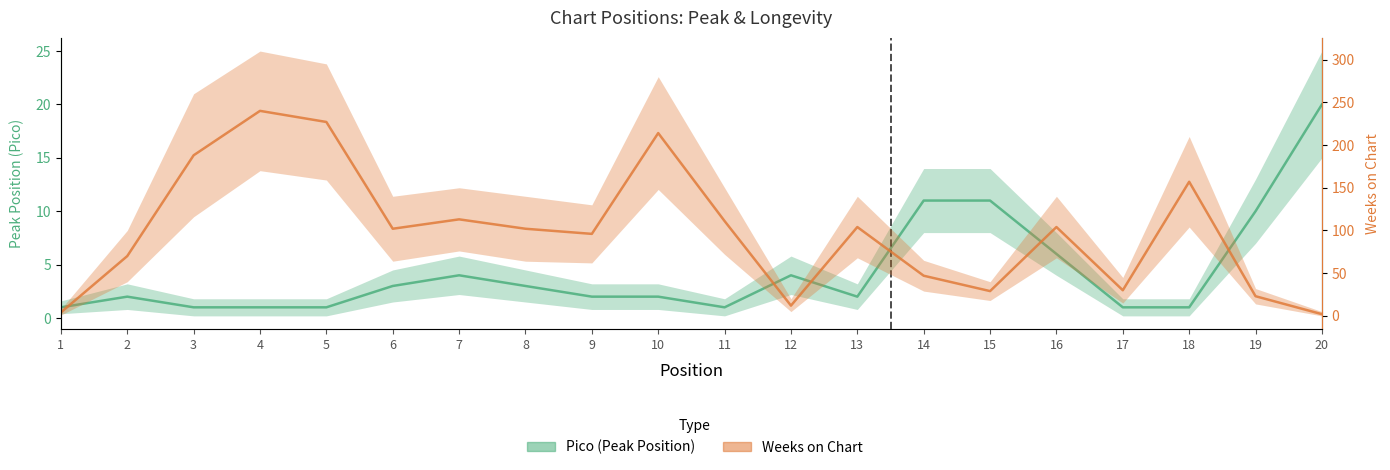

Where is the first local maximum for Weeks on Chart?

4